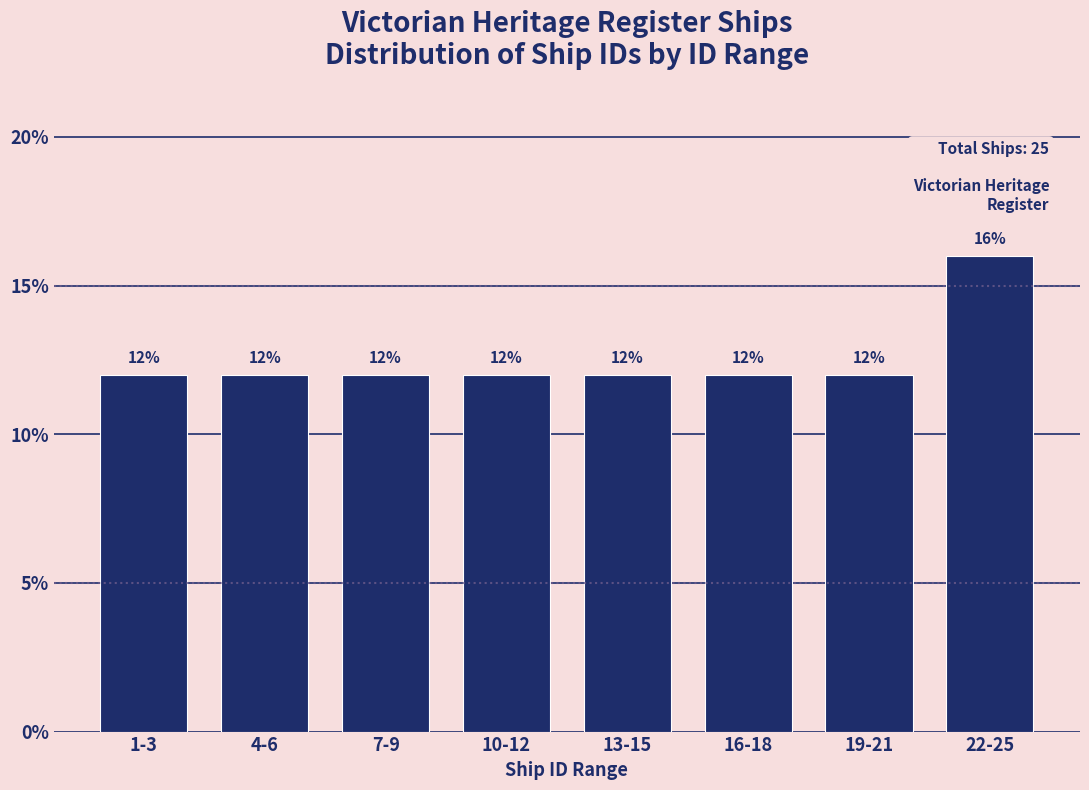

Reading left to right, list all the values displayed in this chart.

12	12	12	12	12	12	12	16